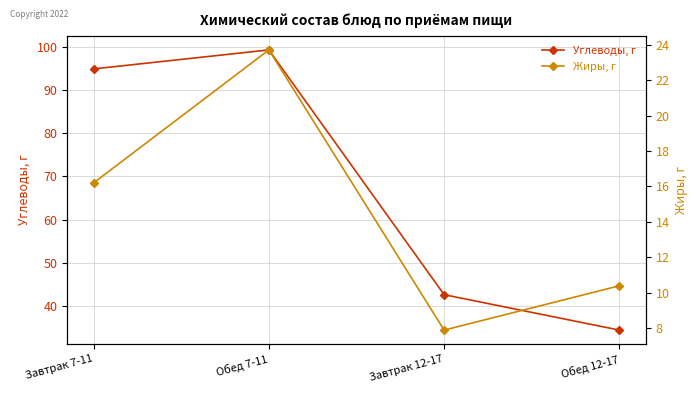

Where is the first local maximum for Углеводы, г?

Обед 7-11